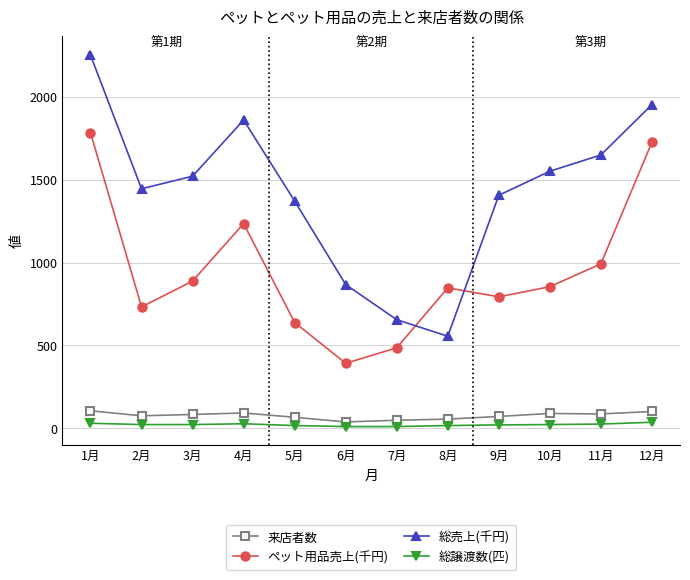

Which series has the widest spread of values?

総売上(千円)